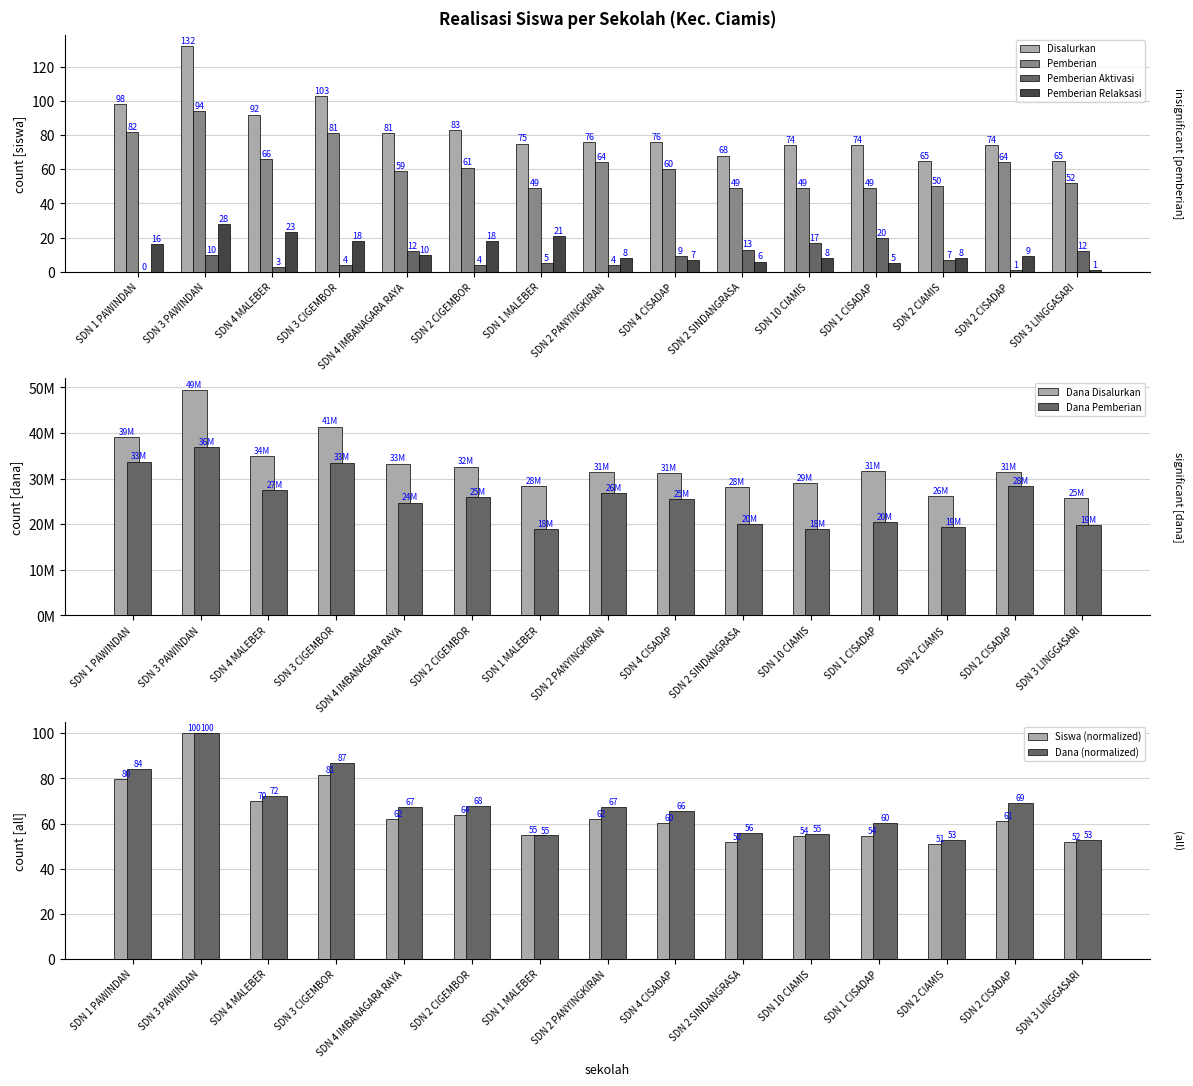

Reading left to right, extract all data points from this chart.

Disalurkan_siswa: 98	132	92	103	81	83	75	76	76	68	74	74	65	74	65
Pemberian: 82	94	66	81	59	61	49	64	60	49	49	49	50	64	52
Pemberian_Aktivasi: 0	10	3	4	12	4	5	4	9	13	17	20	7	1	12
Pemberian_Relaksasi: 16	28	23	18	10	18	21	8	7	6	8	5	8	9	1
Dana_Disalurkan: 39150000	49500000	34875000	41400000	33300000	32625000	28350000	31500000	31275000	28125000	29025000	31725000	26100000	31500000	25650000
Dana_Pemberian: 33750000	36900000	27450000	33525000	24750000	25875000	18900000	26775000	25425000	20025000	18900000	20475000	19350000	28350000	19800000